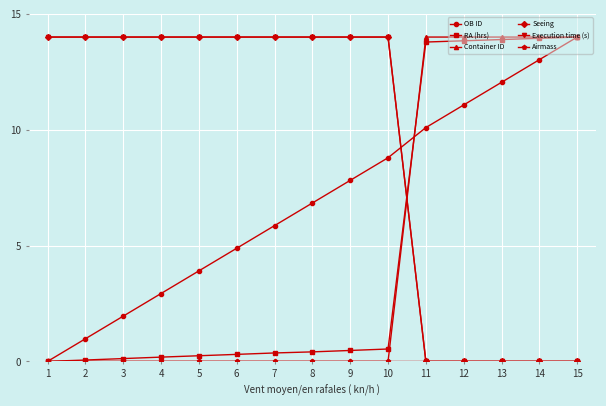

Does the chart have visible grid lines?

Yes